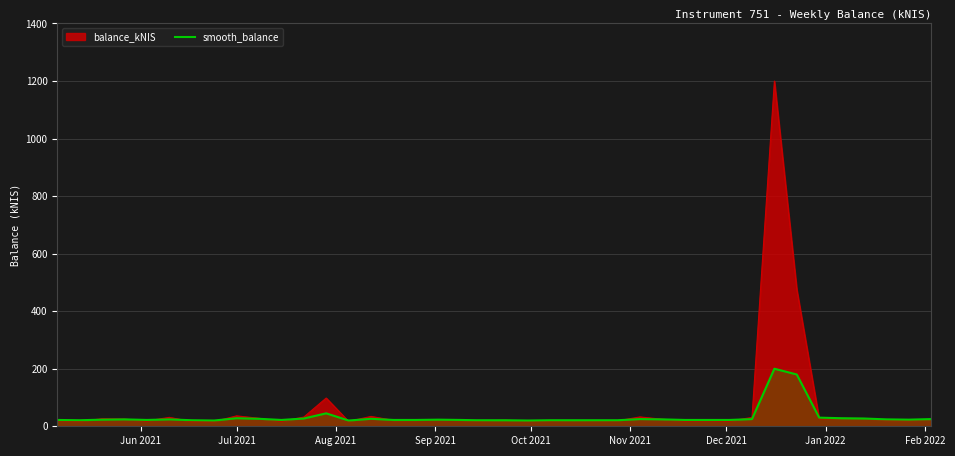

Which series has the largest range (max minus min)?

balance_kNIS